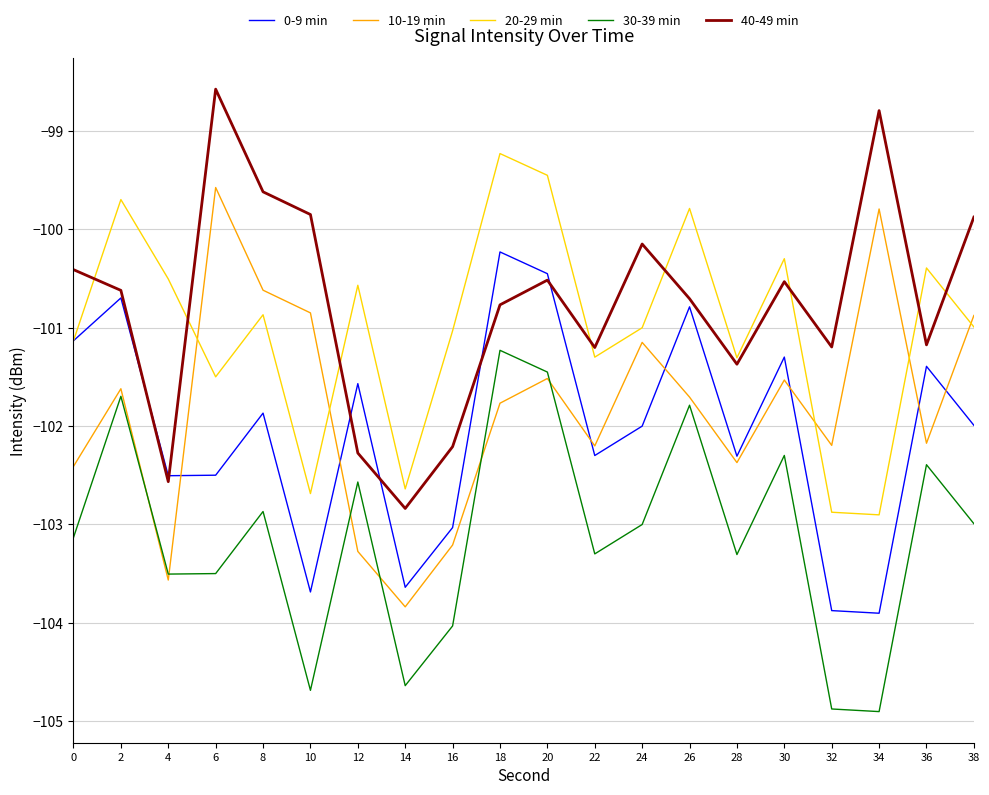

Is the value of 30-39 min at 2 greater than the value of 10-19 min at 34?

No